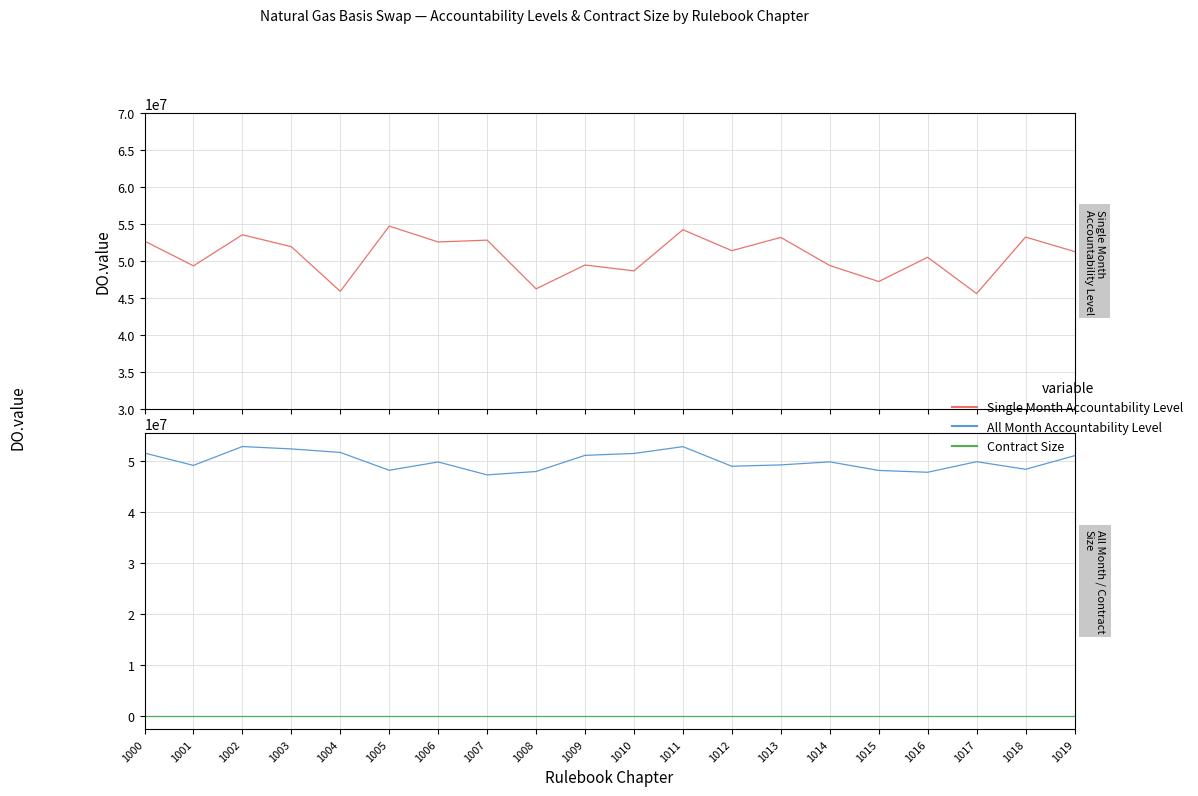

What is the highest value of the Contract Size series?

1.0